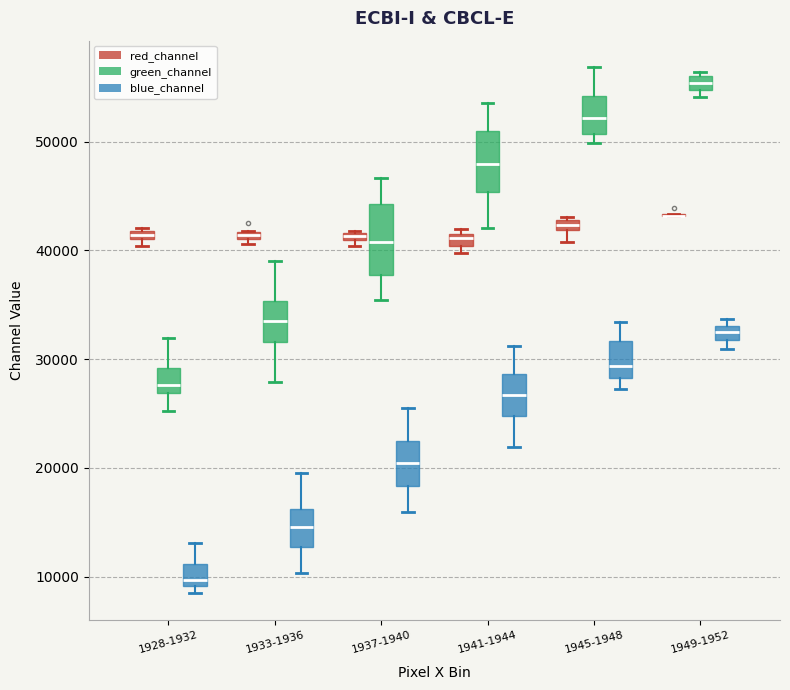

Where does the median line of the box for 1933-1936 (green_channel) sit on the y-axis? The values are not printed on the chart, so give them approximately, as read against the axis.

34000